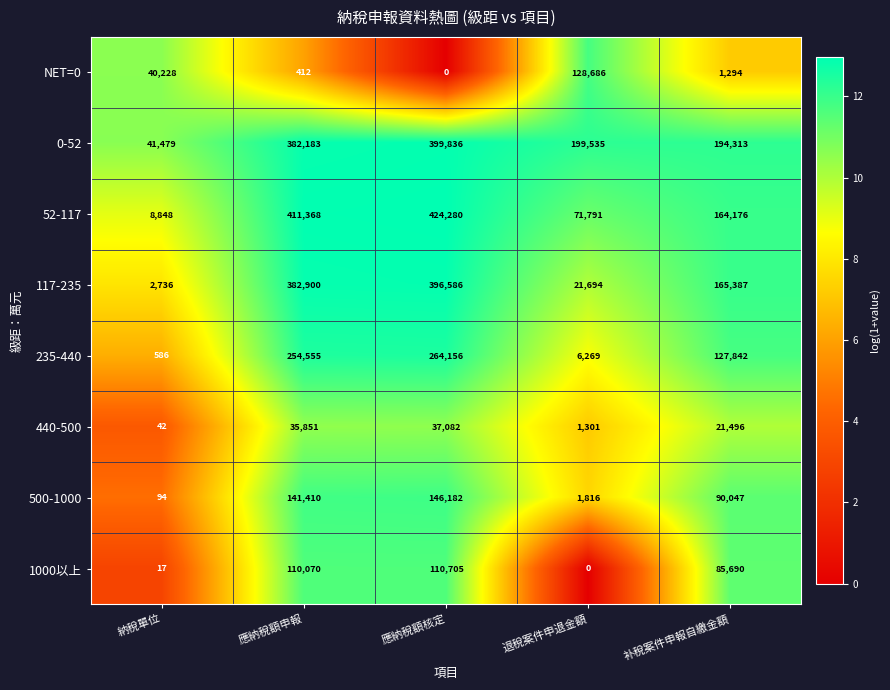

What is the greatest value displayed?

424280